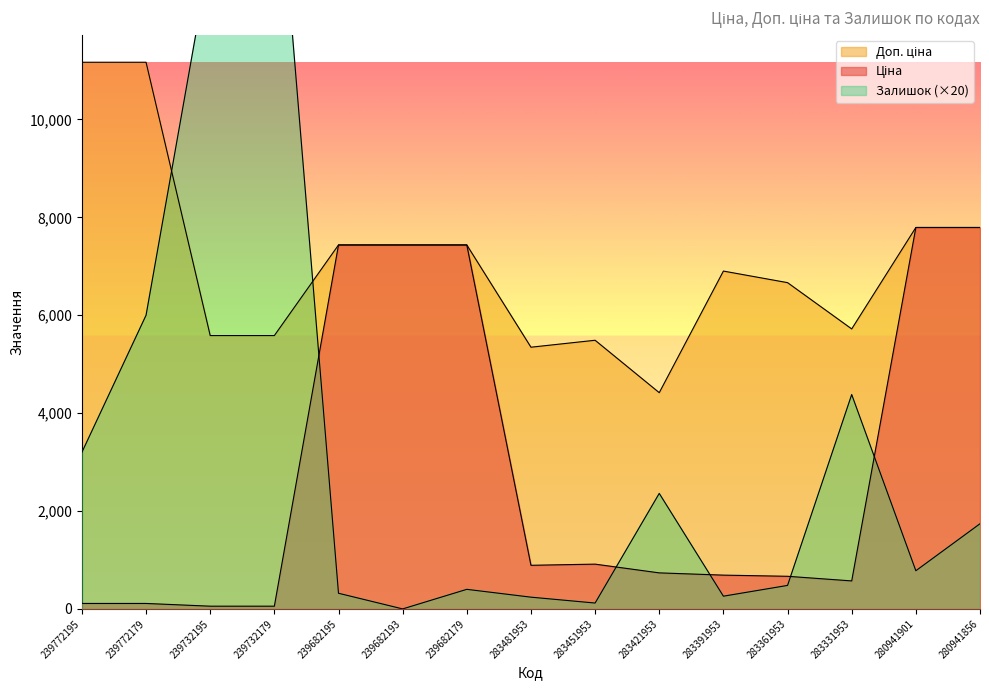

Which category has the lowest value in the Залишок series?

239682193